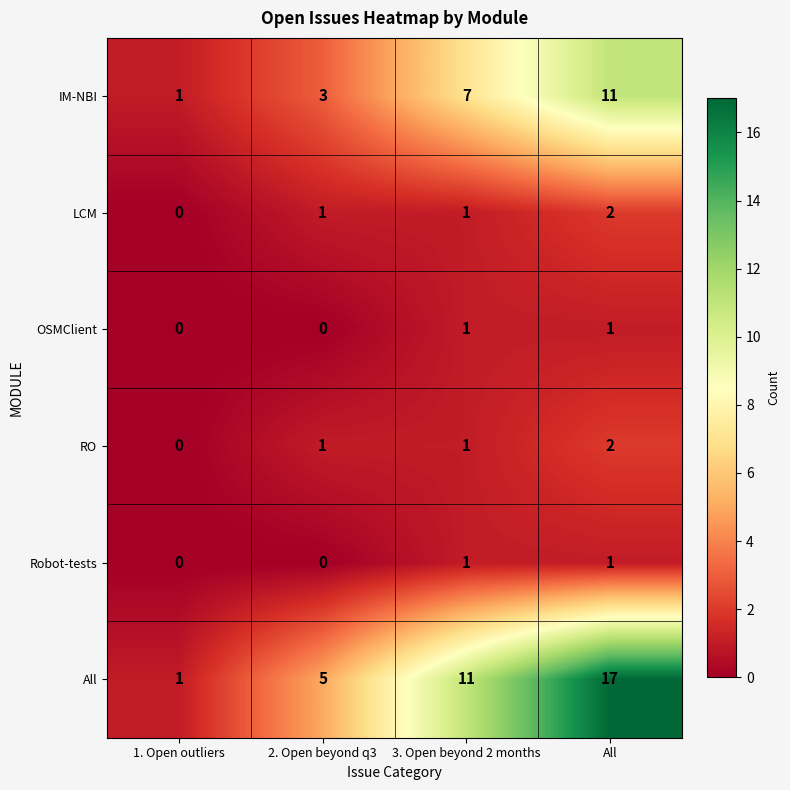

Is it true that RO equals 1 at 2. Open beyond q3?

True